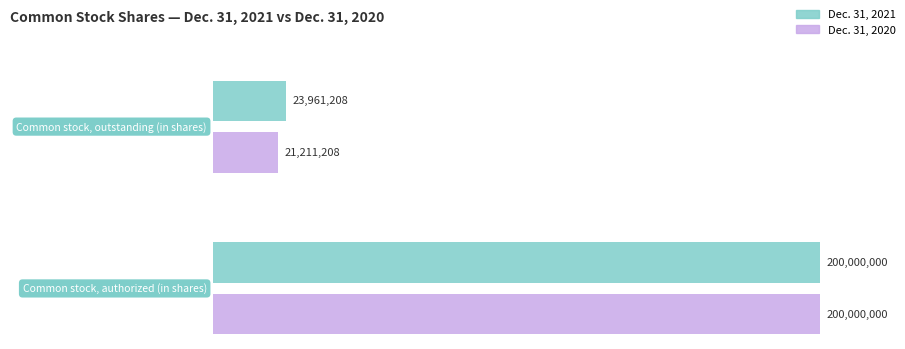

Count the number of data series in this chart.

2